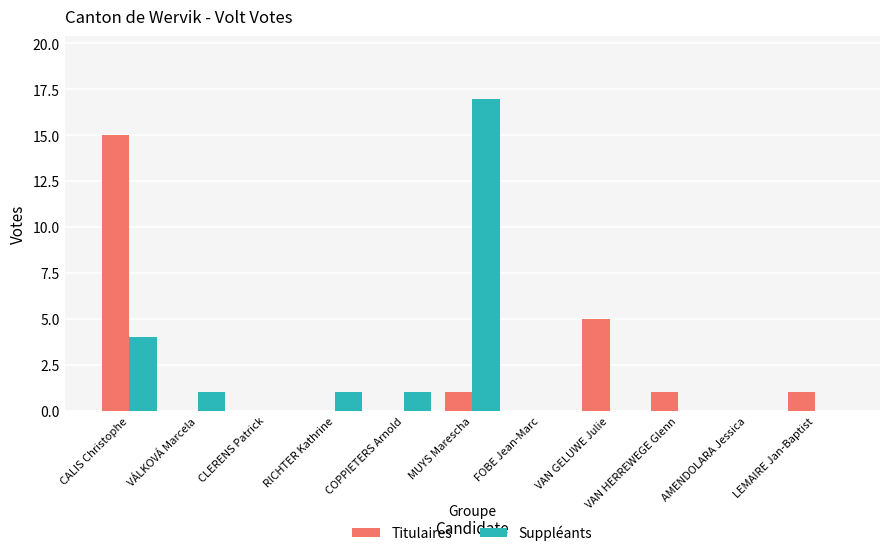

Between CLERENS Patrick and MUYS Marescha, which series saw the biggest shift?

Suppléants